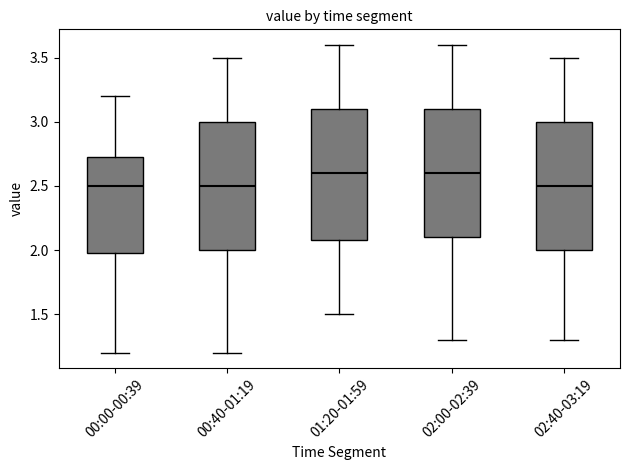

Reading left to right, read every box against the y-axis: the position of its median line, the range the box covers, and the ends of its whiskers. The values are not printed on the chart, so give them approximately, as read against the axis.

00:00-00:39: median 2.50, box 2.00 to 2.75, whiskers 1.20 to 3.20
00:40-01:19: median 2.50, box 2.00 to 3.00, whiskers 1.20 to 3.50
01:20-01:59: median 2.60, box 2.10 to 3.10, whiskers 1.50 to 3.60
02:00-02:39: median 2.60, box 2.10 to 3.10, whiskers 1.30 to 3.60
02:40-03:19: median 2.50, box 2.00 to 3.00, whiskers 1.30 to 3.50